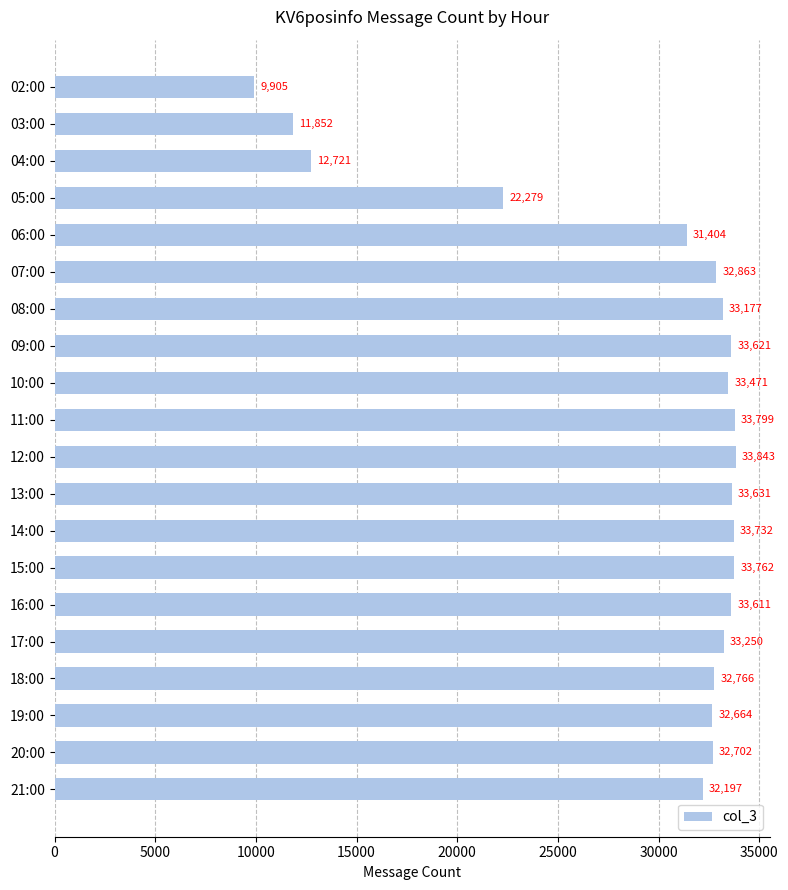

What is the difference between the maximum and second lowest values?

21991